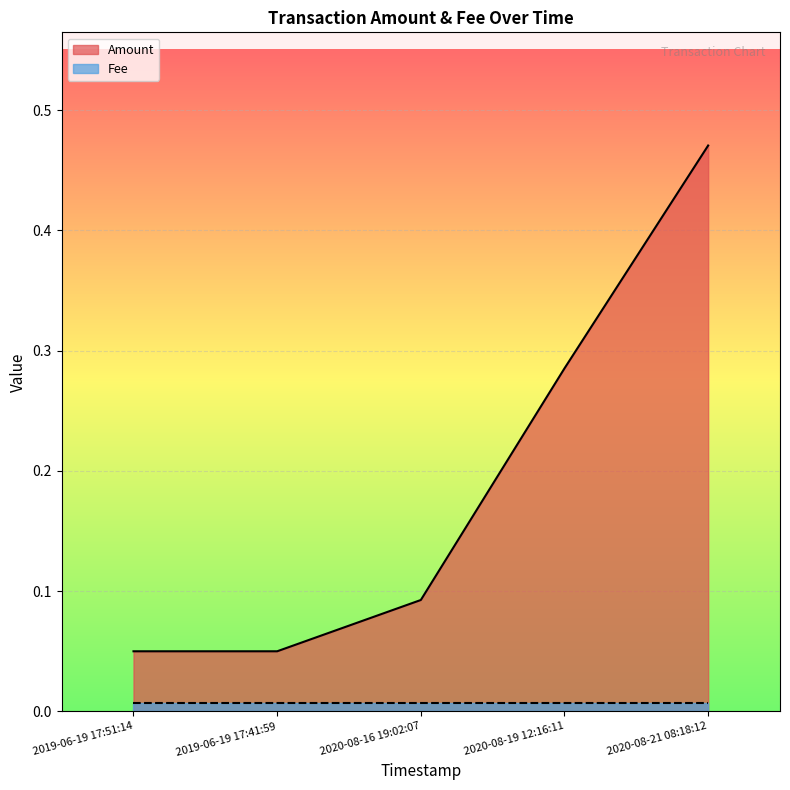

Which category has the lowest value across all series?

2020-08-21 08:18:12